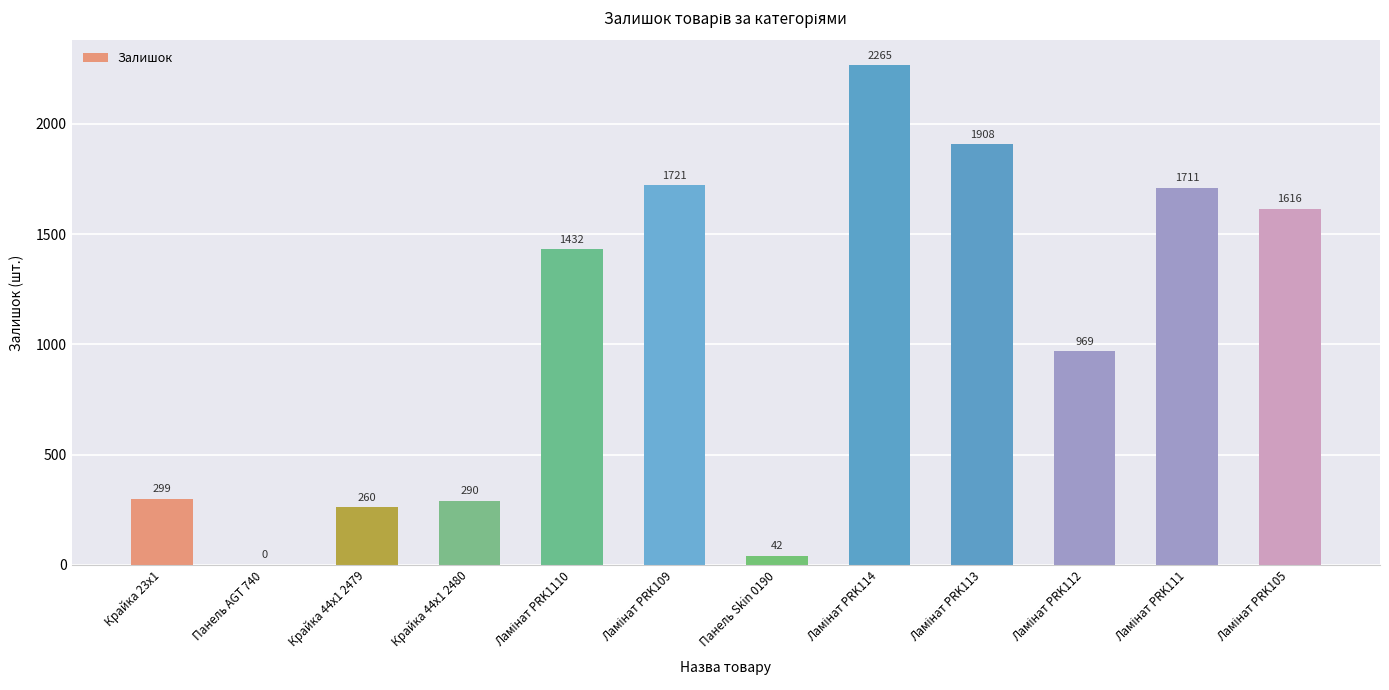

What is the sum of all values?

12513